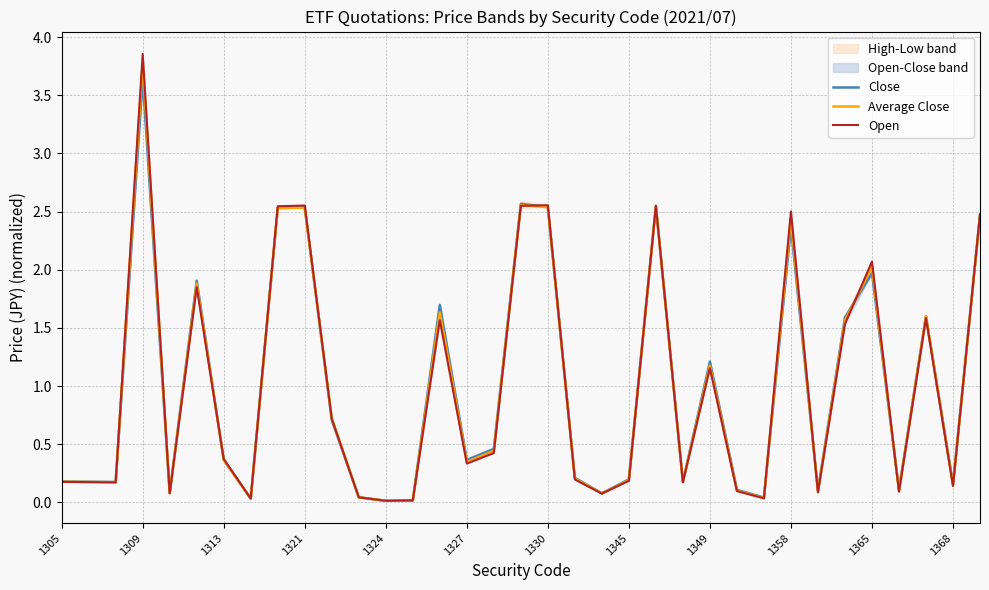

What is the value of the Average Close point at the 15th from the left?

1.6